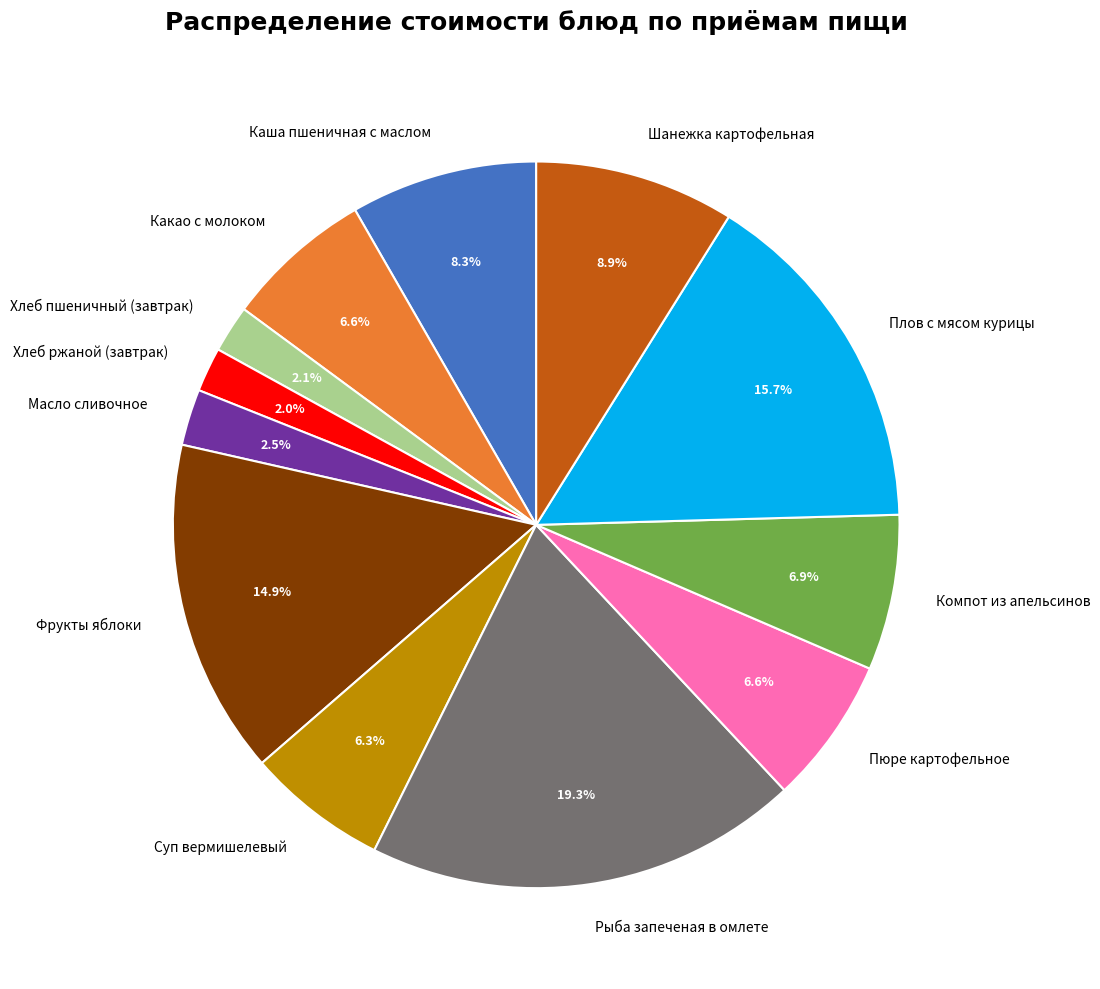

To the nearest percent, what is the combined percentage of Фрукты яблоки and Каша пшеничная с маслом?

23%